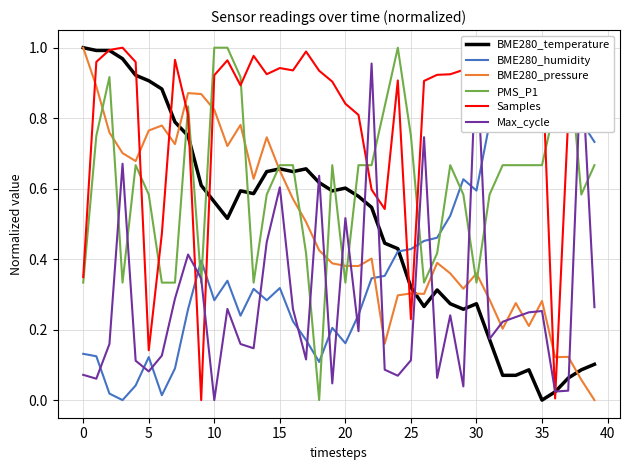

What is the approximate value of Max_cycle at 38?

1.0